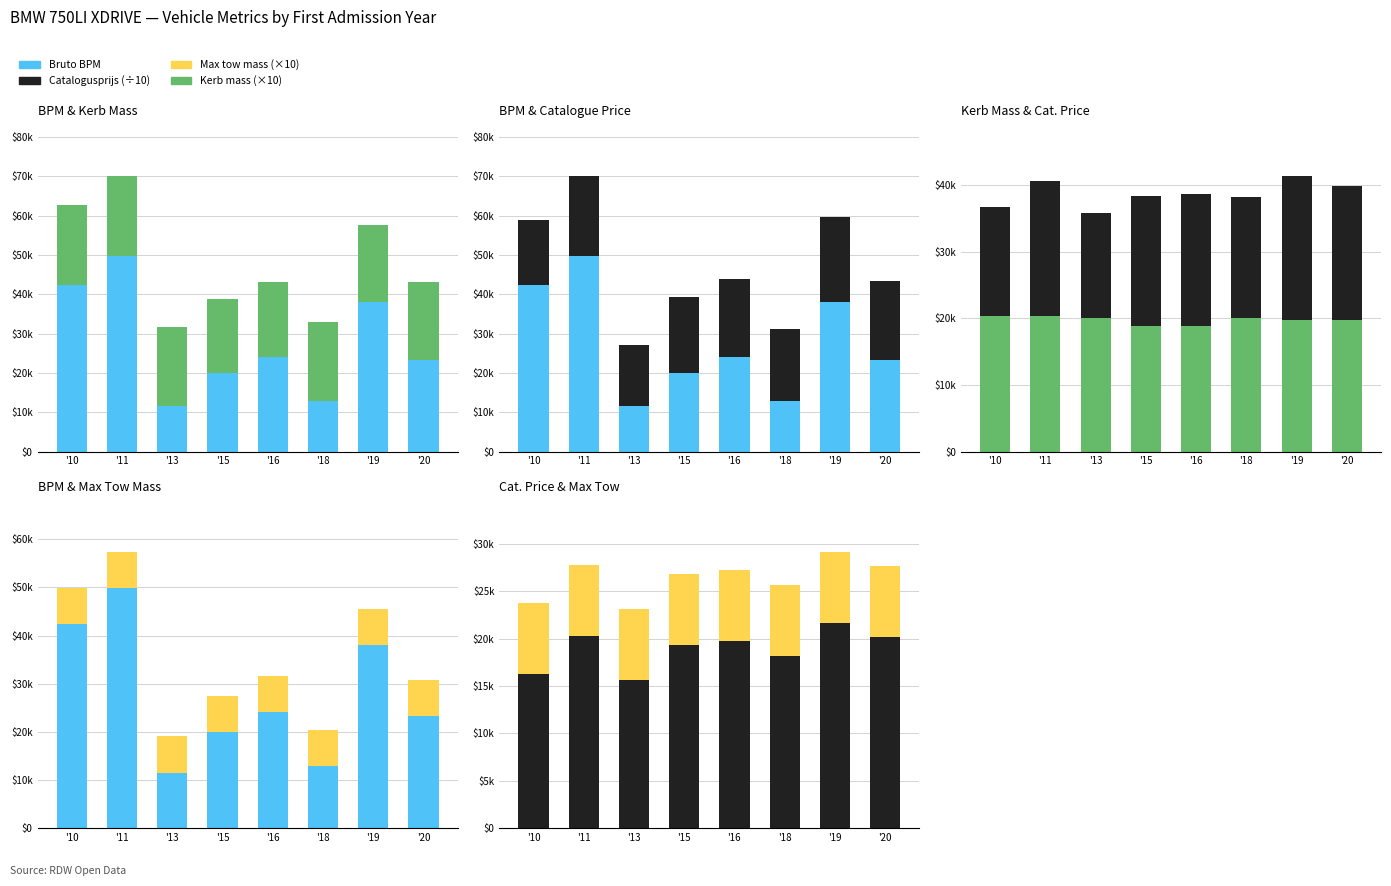

Reading left to right, what are all the values shown in this chart?

Bruto BPM: 42451.0	49822.0	11541.0	19917.0	24123.0	12941.0	37959.0	23302.0
Kerb mass (×10): 20350.0	20350.0	20100.0	18900.0	18900.0	20100.0	19750.0	19750.0
Catalogusprijs (÷10): 16281.9	20282.1	15654.6	19371.2	19734.1	18122.9	21629.3	20133.7
Max tow mass (×10): 7500.0	7500.0	7500.0	7500.0	7500.0	7500.0	7500.0	7500.0